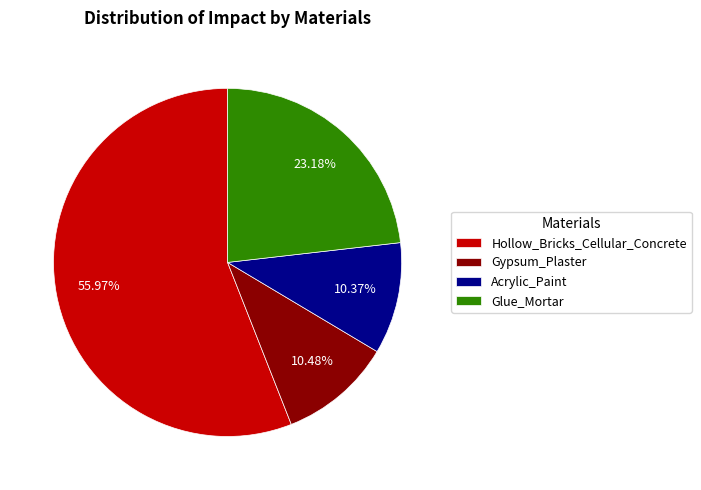

Which slice is the largest?

Hollow_Bricks_Cellular_Concrete